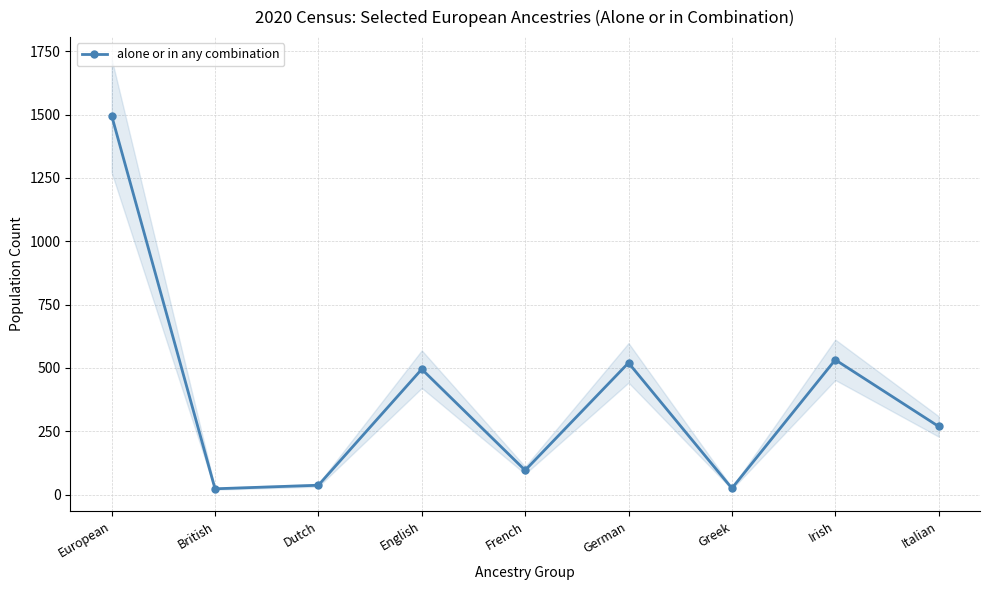

Count the number of categories in the chart.

9